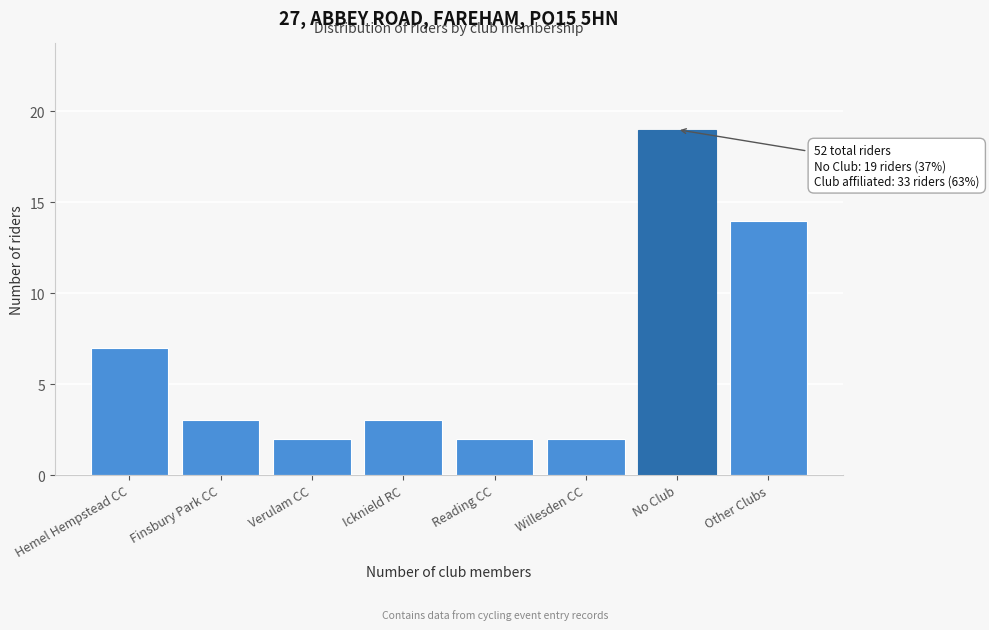

Reading left to right, list all the values displayed in this chart.

7	3	2	3	2	2	19	14